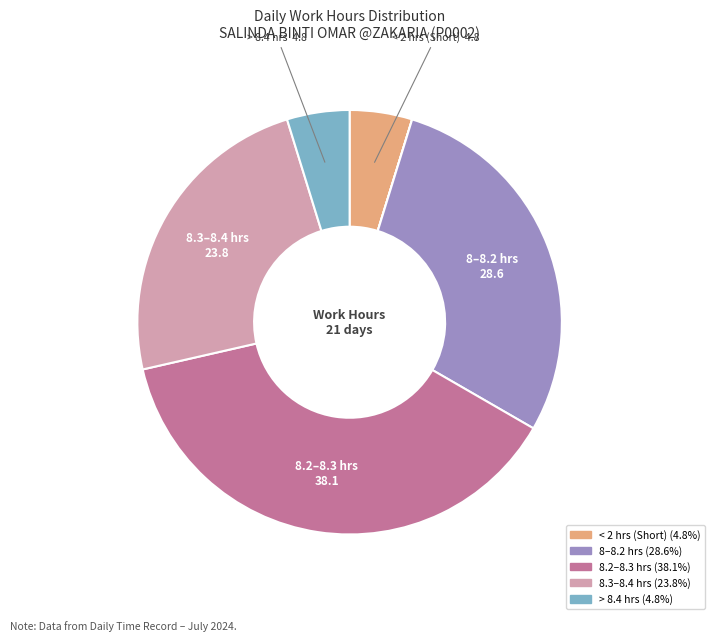

Does any single category account for the majority?

No